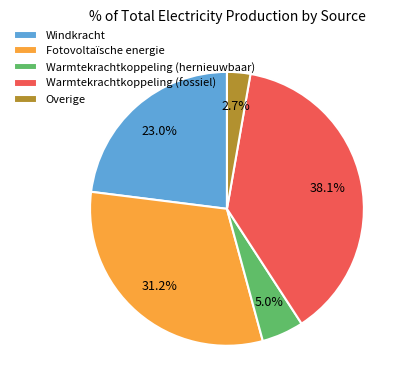

Which category has the smallest portion of the pie?

Overige